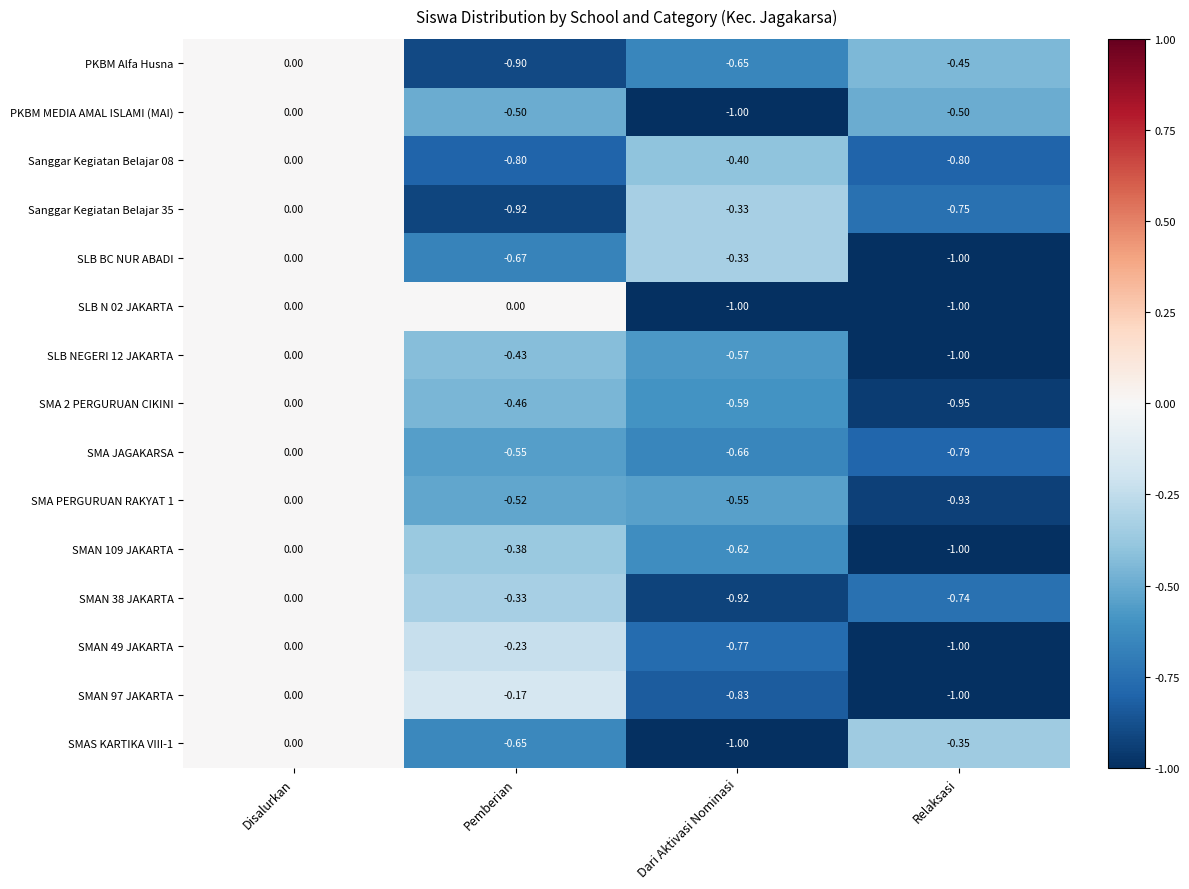

List the labels in order of SMAN 49 JAKARTA value, largest first.

Disalurkan, Pemberian, Dari Aktivasi Nominasi, Relaksasi